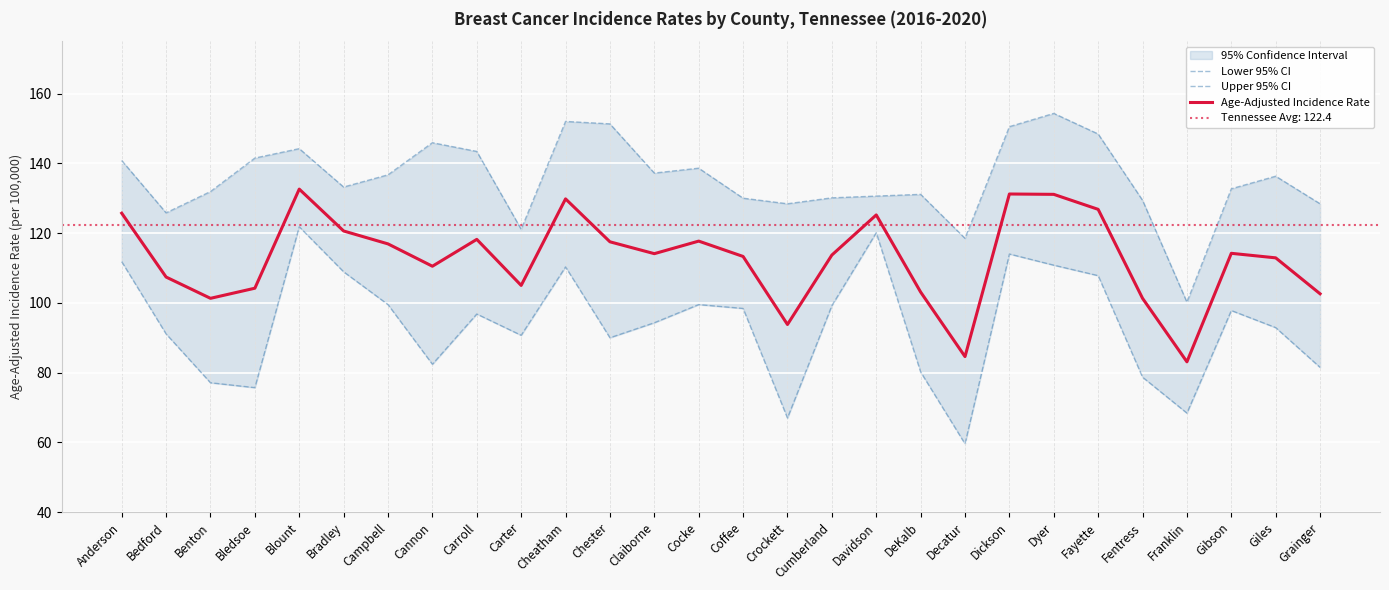

At which label is Upper 95% CI closest to 127?

Bedford